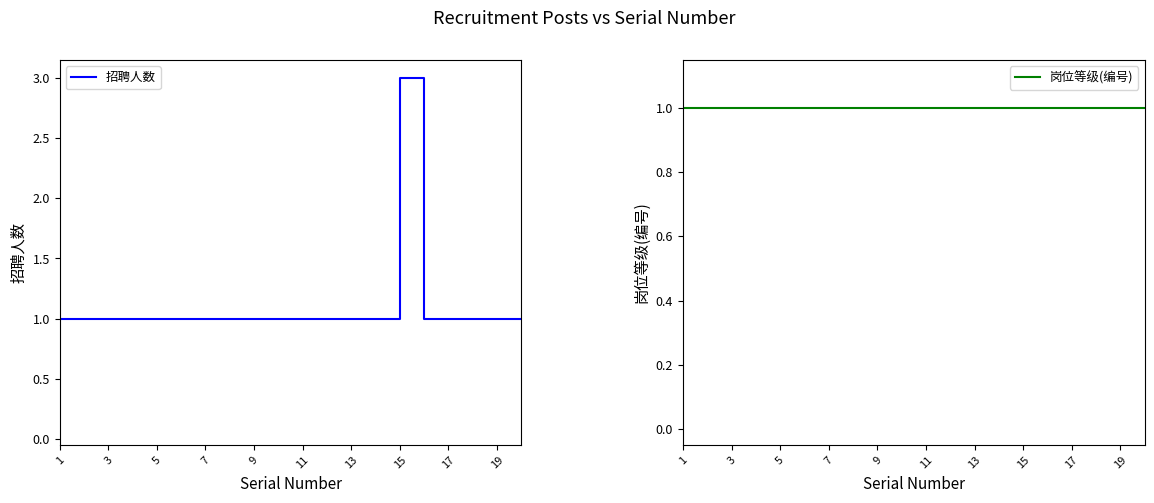

At which label does 招聘人数 reach its peak?

15